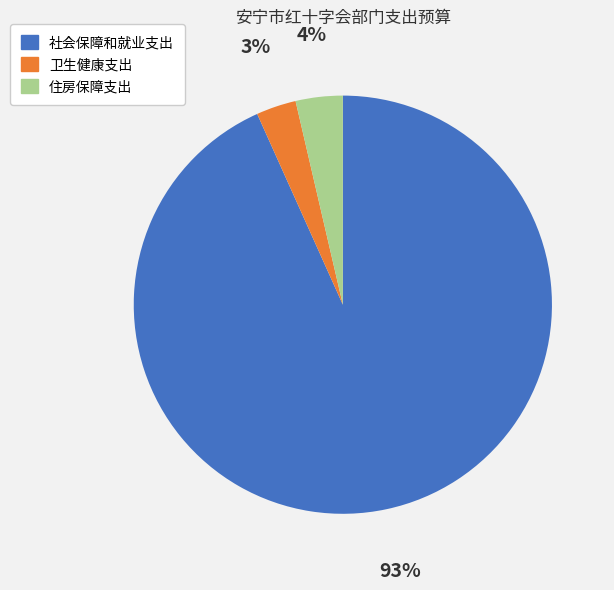

Does any single category account for the majority?

Yes